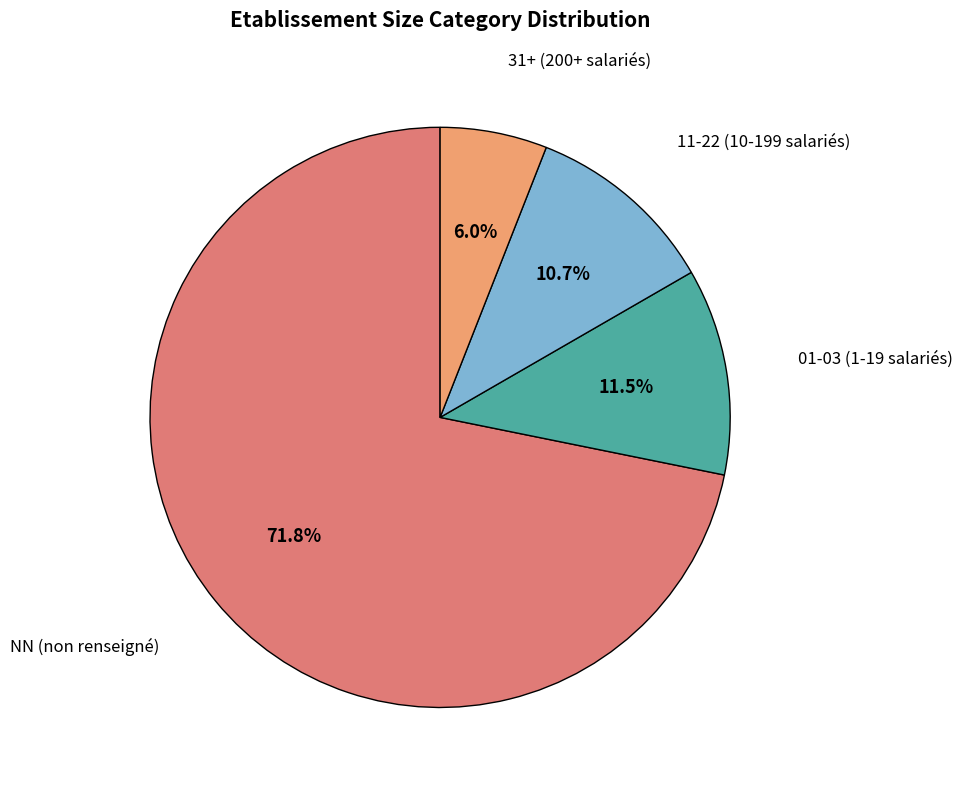

Which category has the smallest portion of the pie?

31+ (200+ salariés)